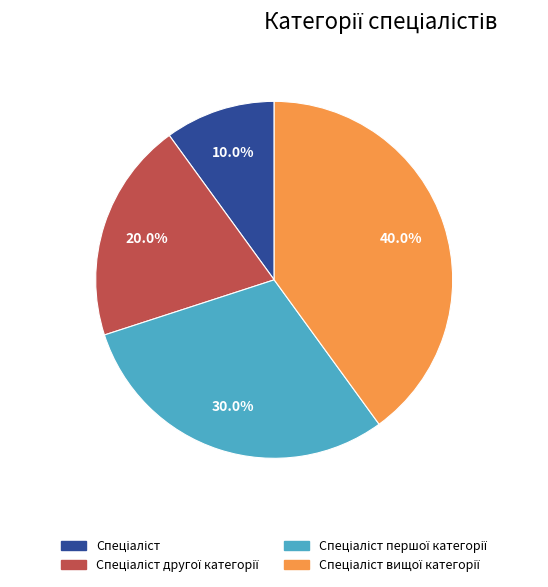

To the nearest percent, what is the average slice percentage?

25%